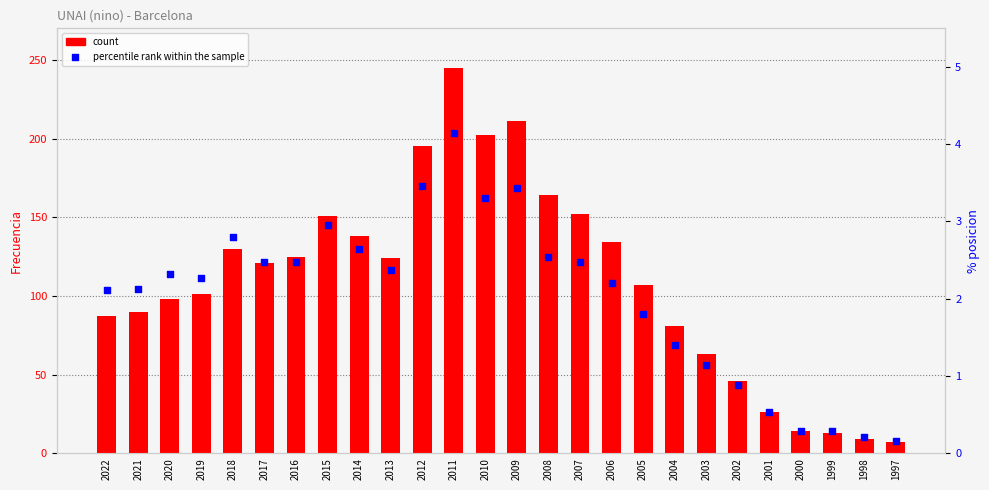

What are all the series names shown in the legend?

count, percentile rank within the sample